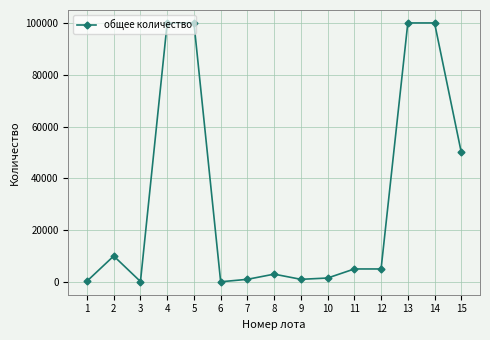

Where is the first local minimum?

3